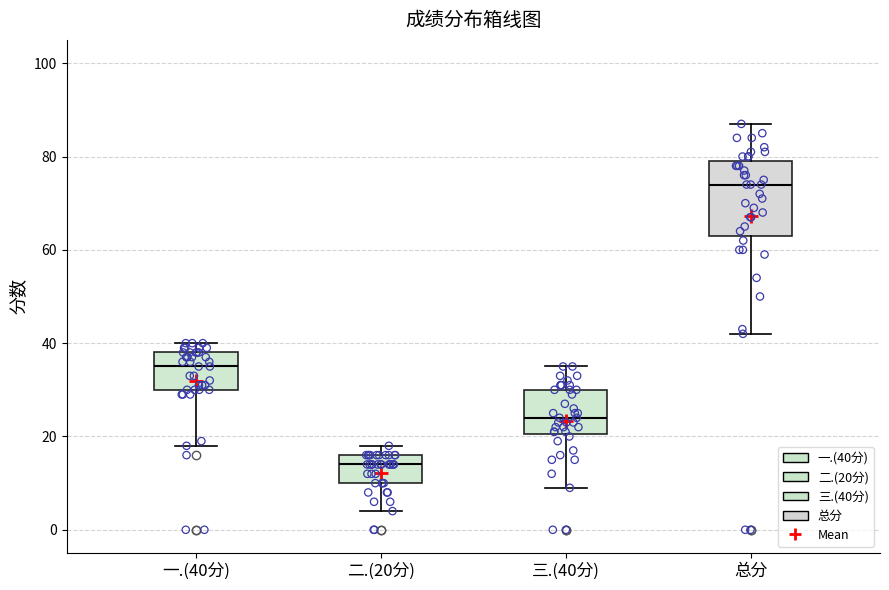

Where does the median line of the box for 三.(40分) sit on the y-axis? The values are not printed on the chart, so give them approximately, as read against the axis.

24